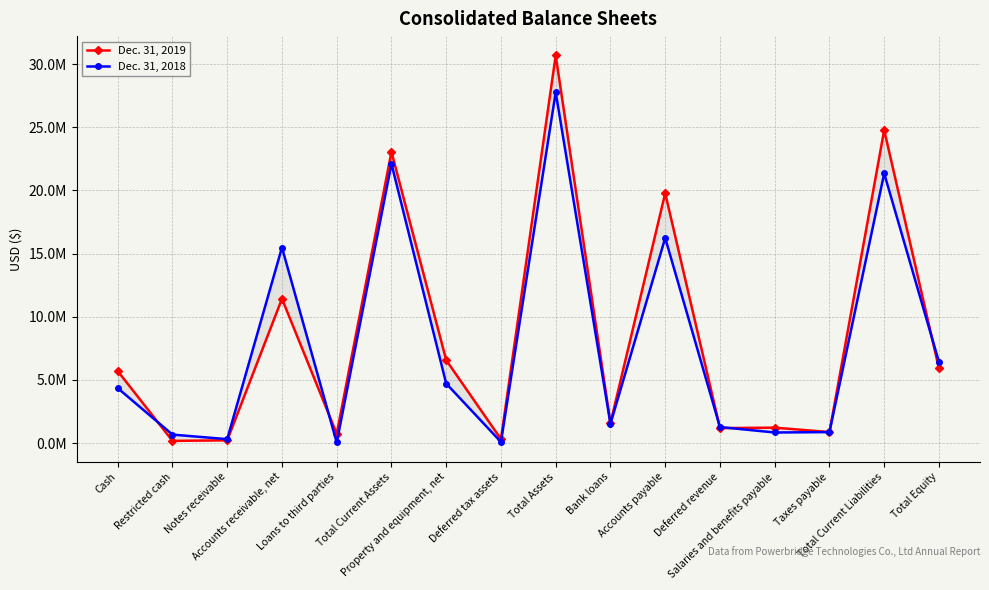

Where do Dec. 31, 2019 and Dec. 31, 2018 first cross each other?

Cash and Restricted cash